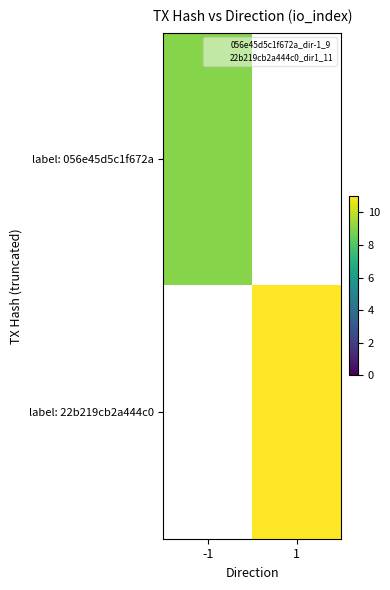

At how many categories does at least one series exceed 10?

1